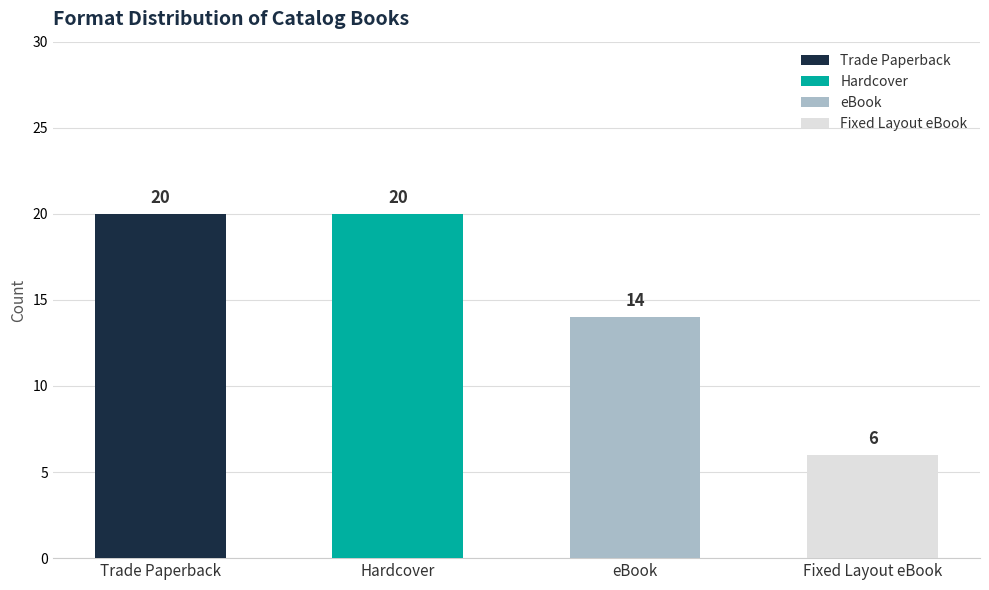

Reading left to right, what are all the values shown in this chart?

Trade Paperback=20	Hardcover=20	eBook=14	Fixed Layout eBook=6